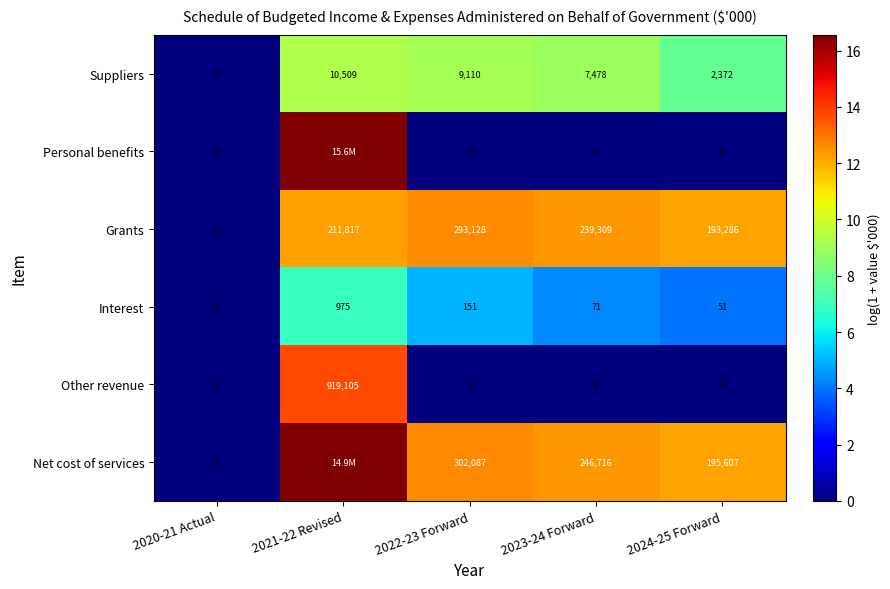

Which category has the highest value across all series?

2021-22 Revised